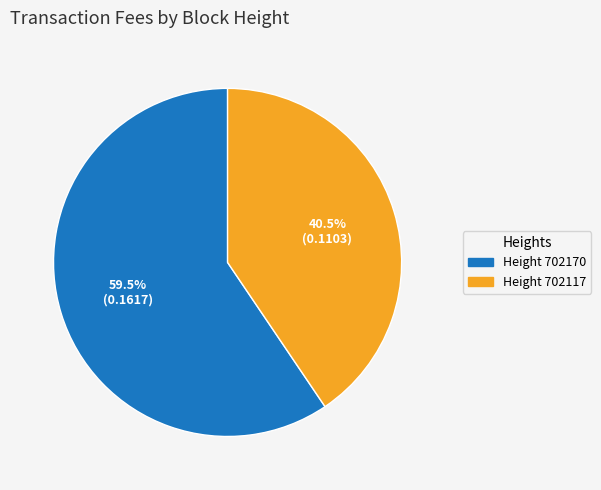

Is there a majority slice in this chart?

Yes